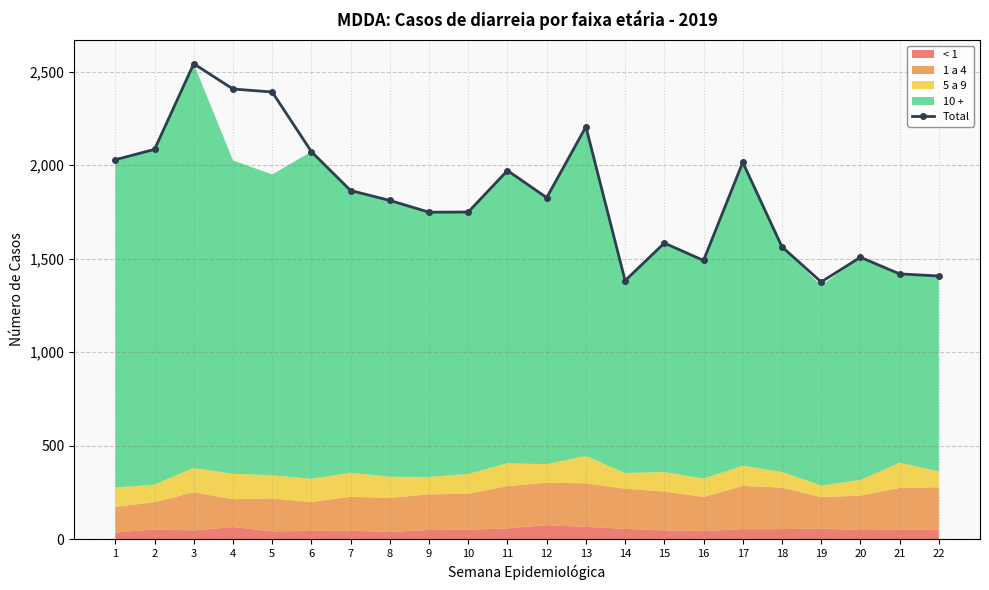

Reading left to right, list all the values displayed in this chart.

1=2030	2=2085	3=2543	4=2408	5=2392	6=2073	7=1865	8=1812	9=1749	10=1750	11=1972	12=1827	13=2206	14=1383	15=1584	16=1491	17=2016	18=1564	19=1376	20=1508	21=1419	22=1408